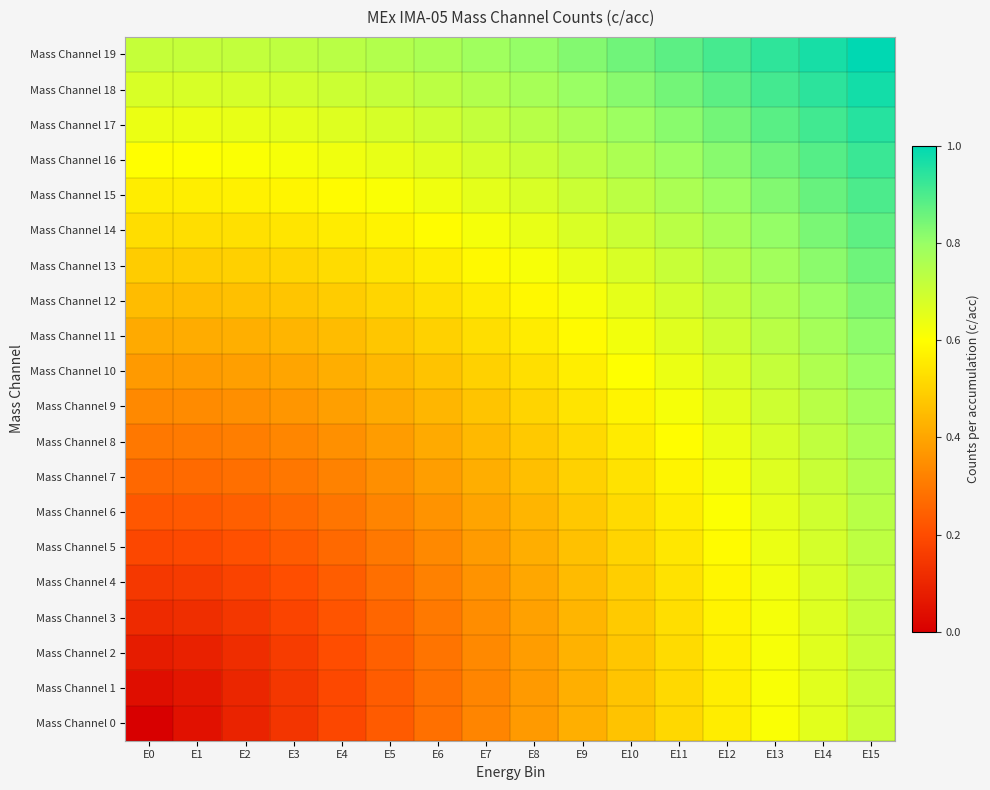

Reading left to right, extract all data points from this chart.

Mass Channel 0: E0=0.0	E1=0.0	E2=0.1	E3=0.1	E4=0.2	E5=0.2	E6=0.3	E7=0.3	E8=0.4	E9=0.4	E10=0.5	E11=0.5	E12=0.6	E13=0.6	E14=0.7	E15=0.7
Mass Channel 1: E0=0.0	E1=0.1	E2=0.1	E3=0.1	E4=0.2	E5=0.2	E6=0.3	E7=0.3	E8=0.4	E9=0.4	E10=0.5	E11=0.5	E12=0.6	E13=0.6	E14=0.7	E15=0.7
Mass Channel 2: E0=0.1	E1=0.1	E2=0.1	E3=0.2	E4=0.2	E5=0.2	E6=0.3	E7=0.3	E8=0.4	E9=0.4	E10=0.5	E11=0.5	E12=0.6	E13=0.6	E14=0.7	E15=0.7
Mass Channel 3: E0=0.1	E1=0.1	E2=0.1	E3=0.2	E4=0.2	E5=0.3	E6=0.3	E7=0.3	E8=0.4	E9=0.4	E10=0.5	E11=0.5	E12=0.6	E13=0.6	E14=0.7	E15=0.7
Mass Channel 4: E0=0.1	E1=0.2	E2=0.2	E3=0.2	E4=0.2	E5=0.3	E6=0.3	E7=0.4	E8=0.4	E9=0.4	E10=0.5	E11=0.5	E12=0.6	E13=0.6	E14=0.7	E15=0.7
Mass Channel 5: E0=0.2	E1=0.2	E2=0.2	E3=0.2	E4=0.3	E5=0.3	E6=0.3	E7=0.4	E8=0.4	E9=0.5	E10=0.5	E11=0.5	E12=0.6	E13=0.6	E14=0.7	E15=0.7
Mass Channel 6: E0=0.2	E1=0.2	E2=0.2	E3=0.3	E4=0.3	E5=0.3	E6=0.4	E7=0.4	E8=0.4	E9=0.5	E10=0.5	E11=0.6	E12=0.6	E13=0.6	E14=0.7	E15=0.7
Mass Channel 7: E0=0.3	E1=0.3	E2=0.3	E3=0.3	E4=0.3	E5=0.4	E6=0.4	E7=0.4	E8=0.5	E9=0.5	E10=0.5	E11=0.6	E12=0.6	E13=0.7	E14=0.7	E15=0.7
Mass Channel 8: E0=0.3	E1=0.3	E2=0.3	E3=0.3	E4=0.4	E5=0.4	E6=0.4	E7=0.4	E8=0.5	E9=0.5	E10=0.6	E11=0.6	E12=0.6	E13=0.7	E14=0.7	E15=0.8
Mass Channel 9: E0=0.3	E1=0.3	E2=0.3	E3=0.4	E4=0.4	E5=0.4	E6=0.4	E7=0.5	E8=0.5	E9=0.5	E10=0.6	E11=0.6	E12=0.7	E13=0.7	E14=0.7	E15=0.8
Mass Channel 10: E0=0.4	E1=0.4	E2=0.4	E3=0.4	E4=0.4	E5=0.4	E6=0.5	E7=0.5	E8=0.5	E9=0.6	E10=0.6	E11=0.6	E12=0.7	E13=0.7	E14=0.8	E15=0.8
Mass Channel 11: E0=0.4	E1=0.4	E2=0.4	E3=0.4	E4=0.5	E5=0.5	E6=0.5	E7=0.5	E8=0.6	E9=0.6	E10=0.6	E11=0.7	E12=0.7	E13=0.7	E14=0.8	E15=0.8
Mass Channel 12: E0=0.4	E1=0.5	E2=0.5	E3=0.5	E4=0.5	E5=0.5	E6=0.5	E7=0.6	E8=0.6	E9=0.6	E10=0.6	E11=0.7	E12=0.7	E13=0.8	E14=0.8	E15=0.8
Mass Channel 13: E0=0.5	E1=0.5	E2=0.5	E3=0.5	E4=0.5	E5=0.5	E6=0.6	E7=0.6	E8=0.6	E9=0.6	E10=0.7	E11=0.7	E12=0.7	E13=0.8	E14=0.8	E15=0.9
Mass Channel 14: E0=0.5	E1=0.5	E2=0.5	E3=0.5	E4=0.6	E5=0.6	E6=0.6	E7=0.6	E8=0.6	E9=0.7	E10=0.7	E11=0.7	E12=0.8	E13=0.8	E14=0.8	E15=0.9
Mass Channel 15: E0=0.6	E1=0.6	E2=0.6	E3=0.6	E4=0.6	E5=0.6	E6=0.6	E7=0.7	E8=0.7	E9=0.7	E10=0.7	E11=0.8	E12=0.8	E13=0.8	E14=0.9	E15=0.9
Mass Channel 16: E0=0.6	E1=0.6	E2=0.6	E3=0.6	E4=0.6	E5=0.6	E6=0.7	E7=0.7	E8=0.7	E9=0.7	E10=0.8	E11=0.8	E12=0.8	E13=0.9	E14=0.9	E15=0.9
Mass Channel 17: E0=0.6	E1=0.6	E2=0.6	E3=0.7	E4=0.7	E5=0.7	E6=0.7	E7=0.7	E8=0.7	E9=0.8	E10=0.8	E11=0.8	E12=0.8	E13=0.9	E14=0.9	E15=0.9
Mass Channel 18: E0=0.7	E1=0.7	E2=0.7	E3=0.7	E4=0.7	E5=0.7	E6=0.7	E7=0.7	E8=0.8	E9=0.8	E10=0.8	E11=0.8	E12=0.9	E13=0.9	E14=0.9	E15=1.0
Mass Channel 19: E0=0.7	E1=0.7	E2=0.7	E3=0.7	E4=0.7	E5=0.7	E6=0.8	E7=0.8	E8=0.8	E9=0.8	E10=0.9	E11=0.9	E12=0.9	E13=0.9	E14=1.0	E15=1.0